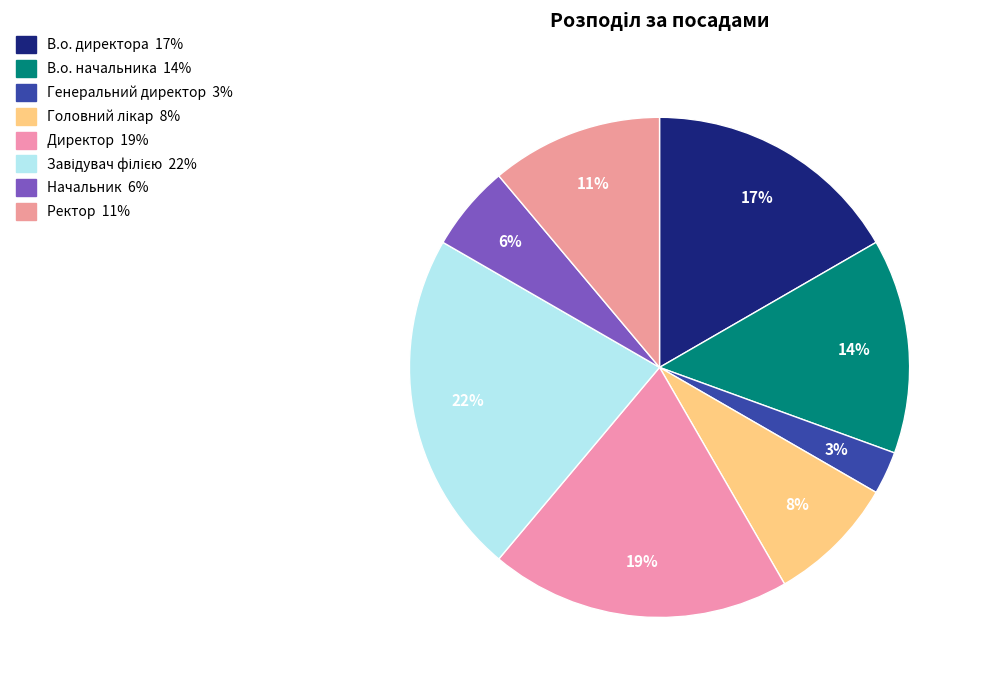

Is В.о. директора the majority of the pie?

No